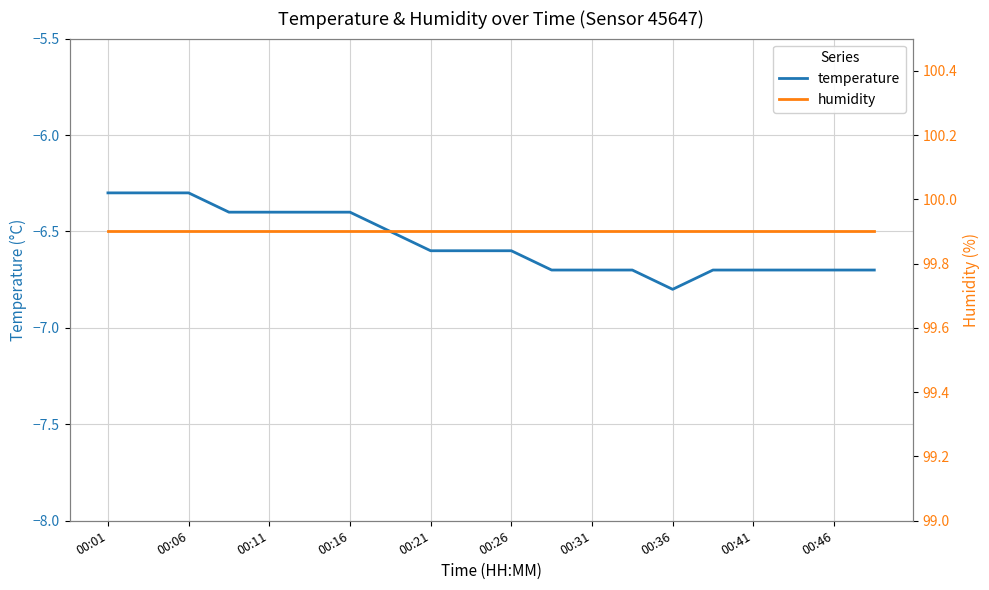

True or false: humidity has more than 1 points higher than both neighbors.

False